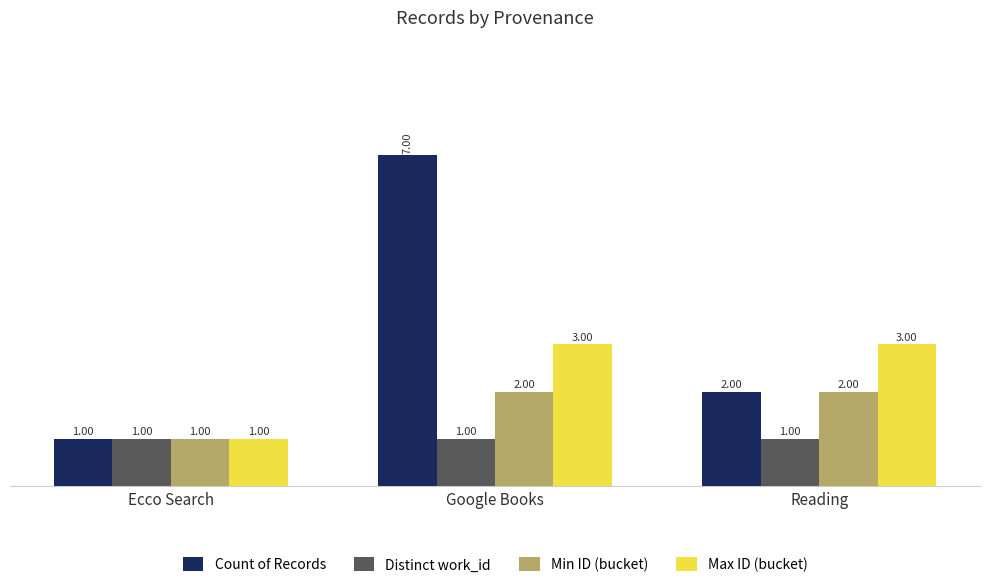

Rank the series by their maximum value, from lowest to highest.

Distinct work_id, Min ID (bucket), Max ID (bucket), Count of Records